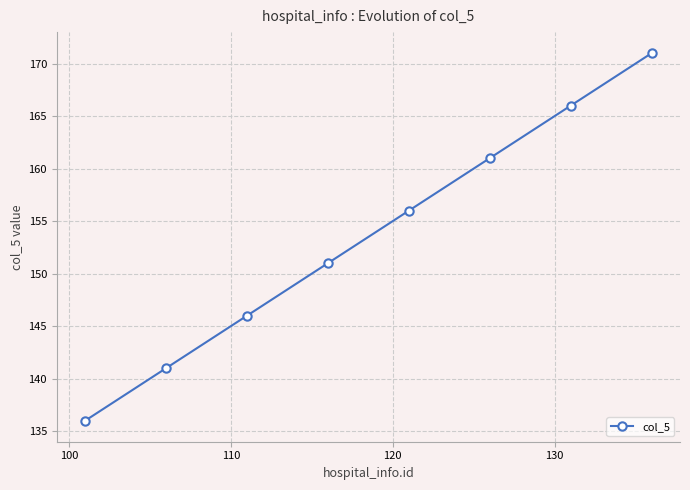

How many lines are shown in the chart?

1